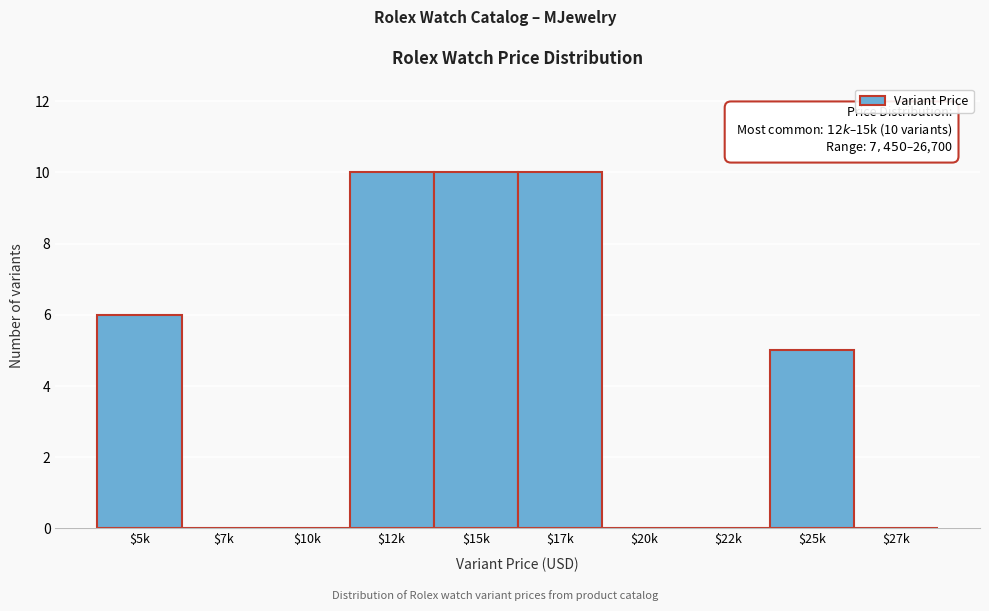

What is the sum of all values?

41